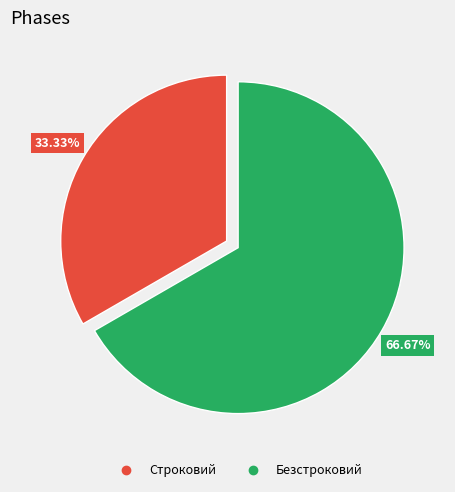

Is it true that Строковий is 42% of the pie?

False